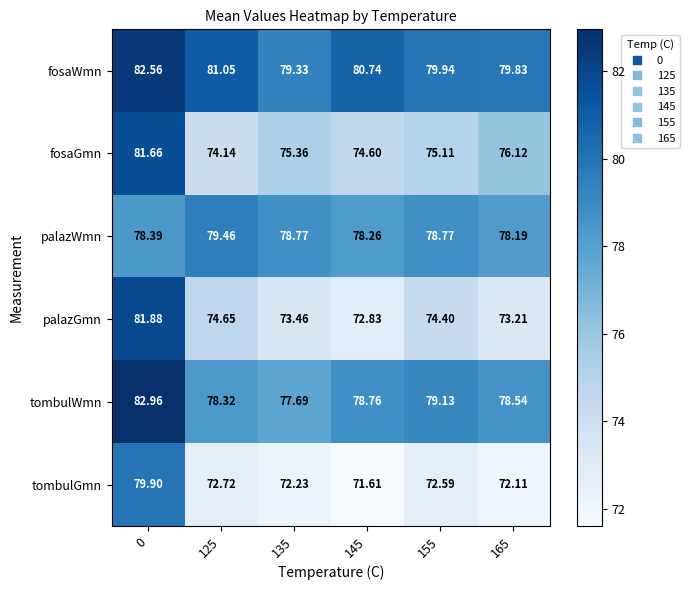

Which series has the largest total across all categories?

fosaWmn